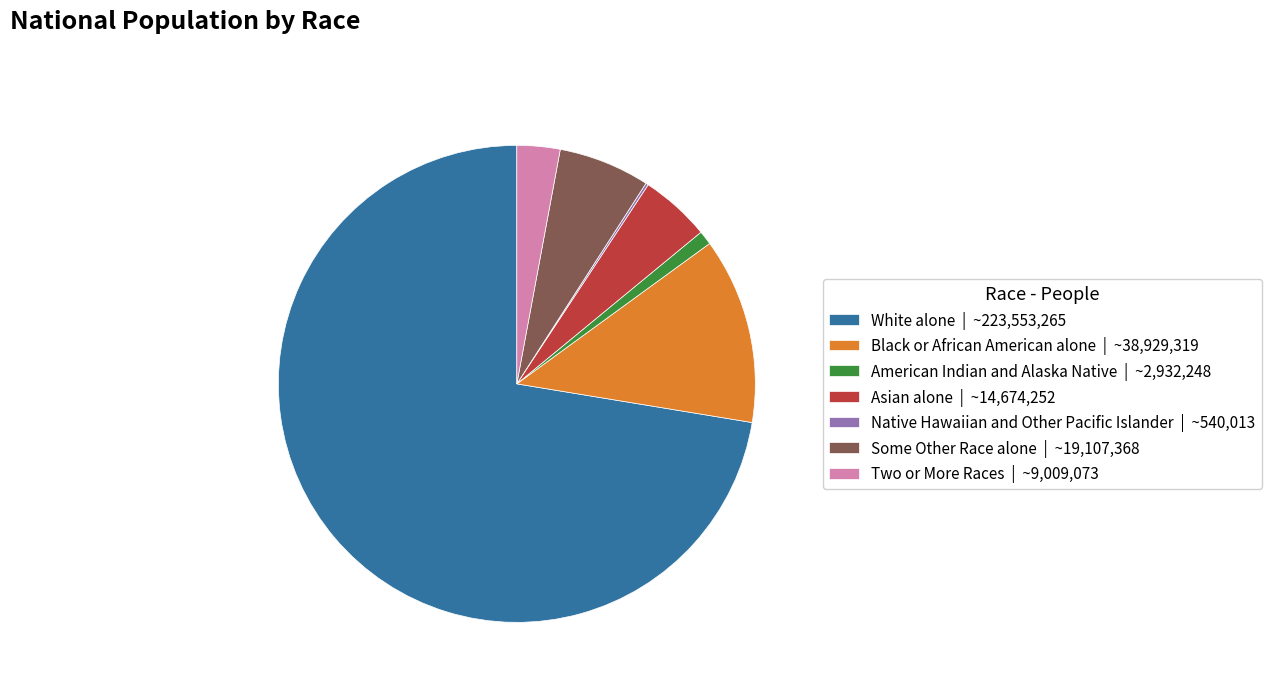

Is the sum of American Indian and Alaska Native and Asian alone greater than half?

No